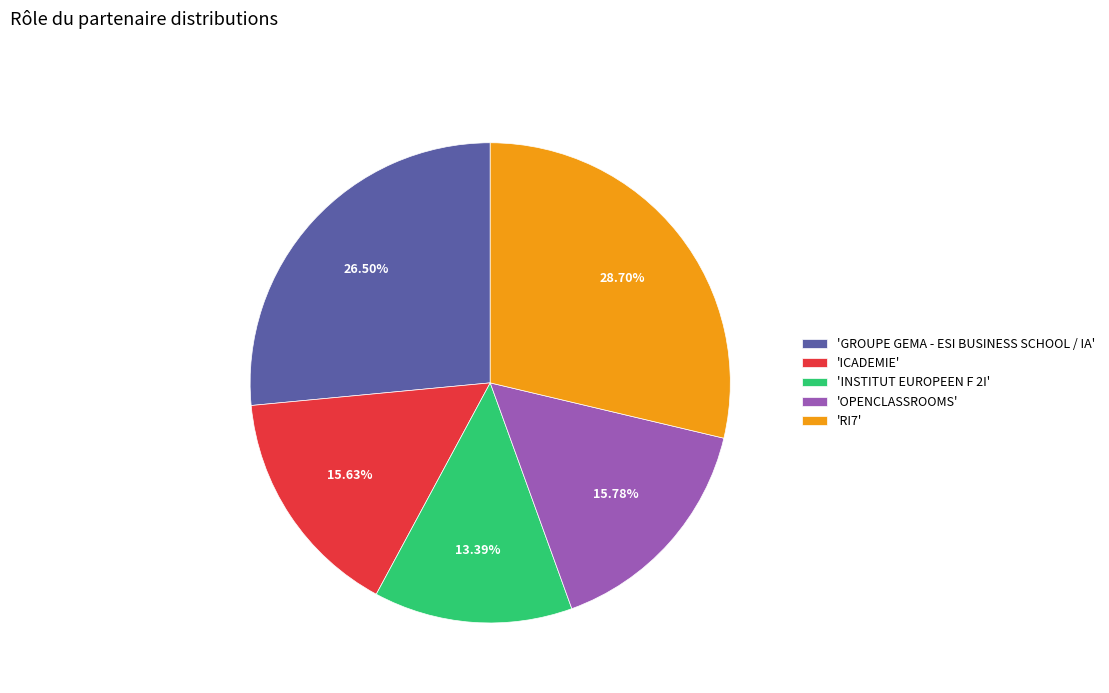

Is the sum of 'RI7' and 'INSTITUT EUROPEEN F 2I' greater than half?

No